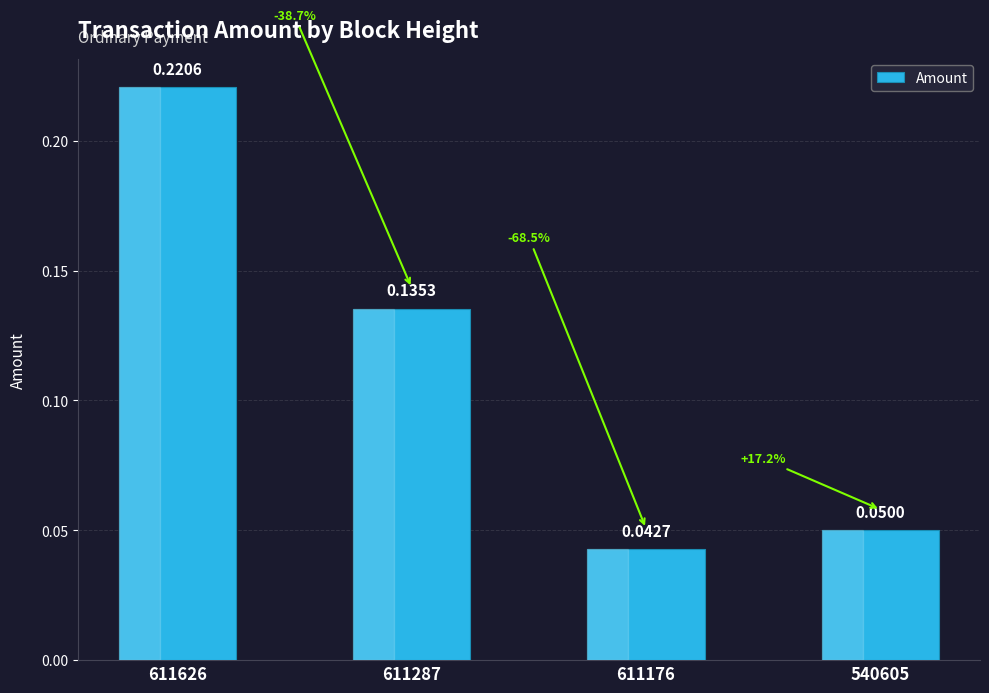

How many values are between 0 and 1?

4